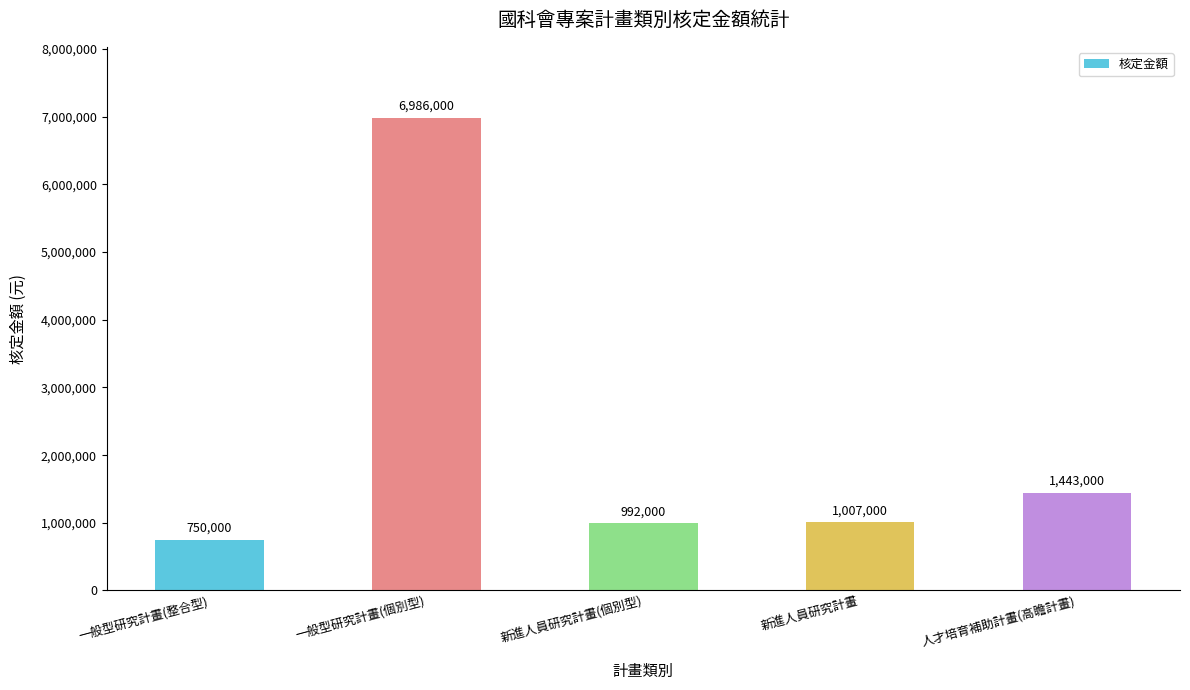

Does the chart contain stacked bars?

No